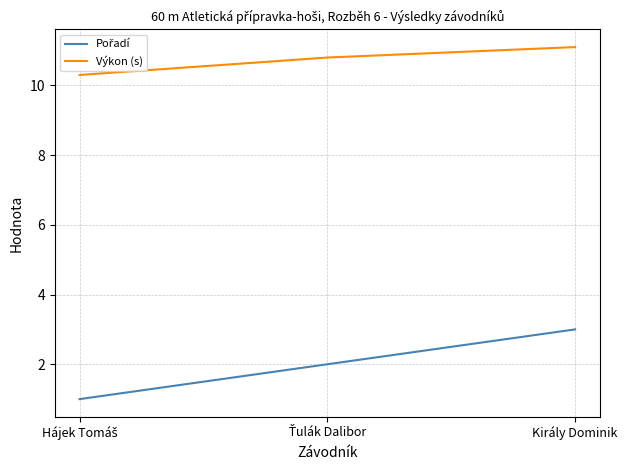

What is the sum of all Výkon (s) values?

32.2